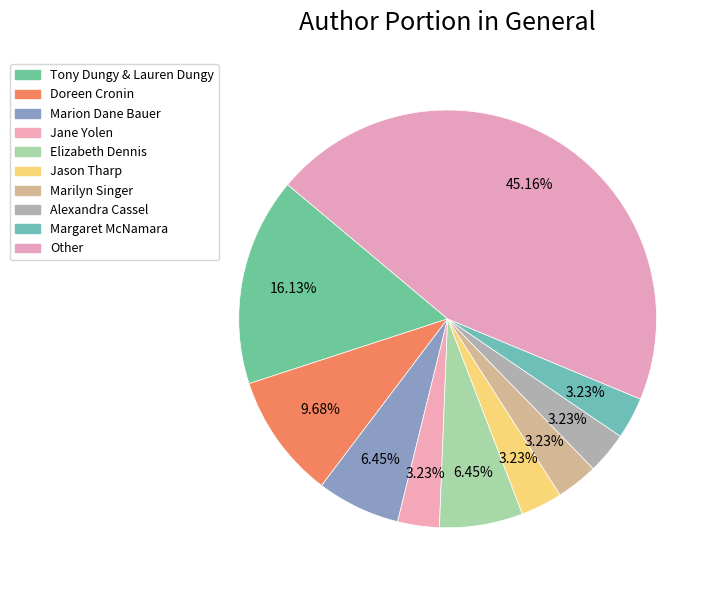

What is the change in value from Tony Dungy & Lauren Dungy to Marilyn Singer?

-4